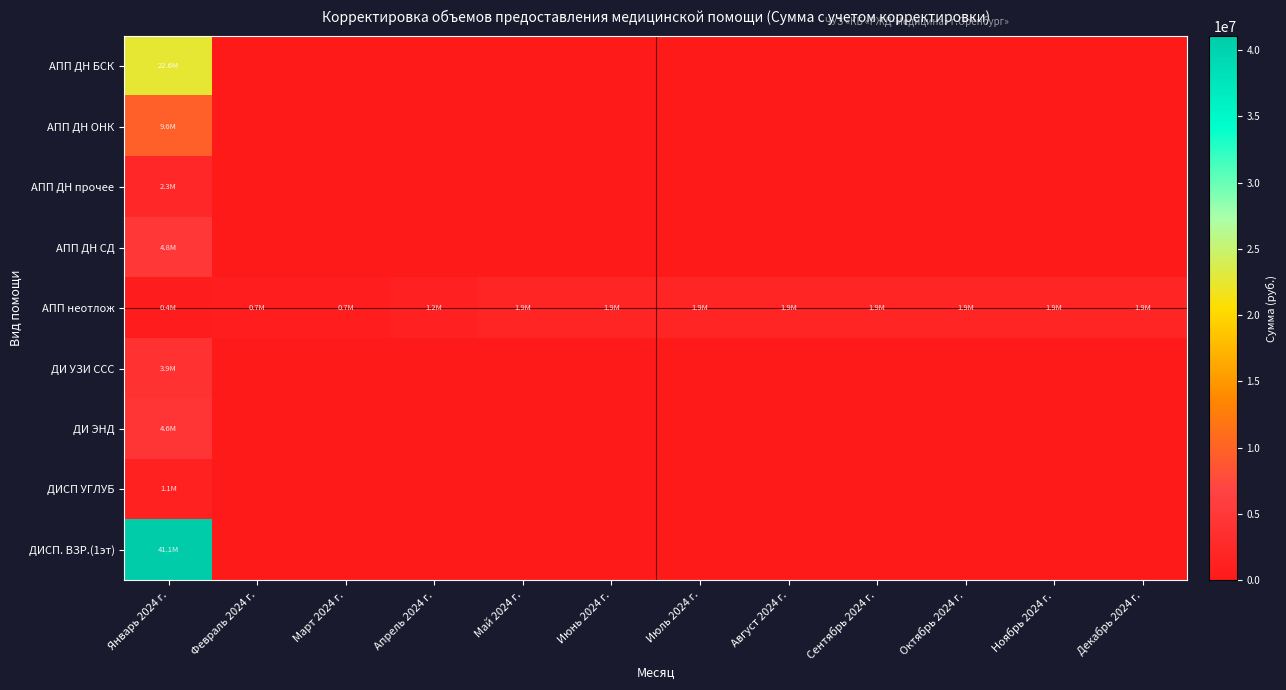

Which series has the largest total across all categories?

ДИСП. ВЗР.(1эт)